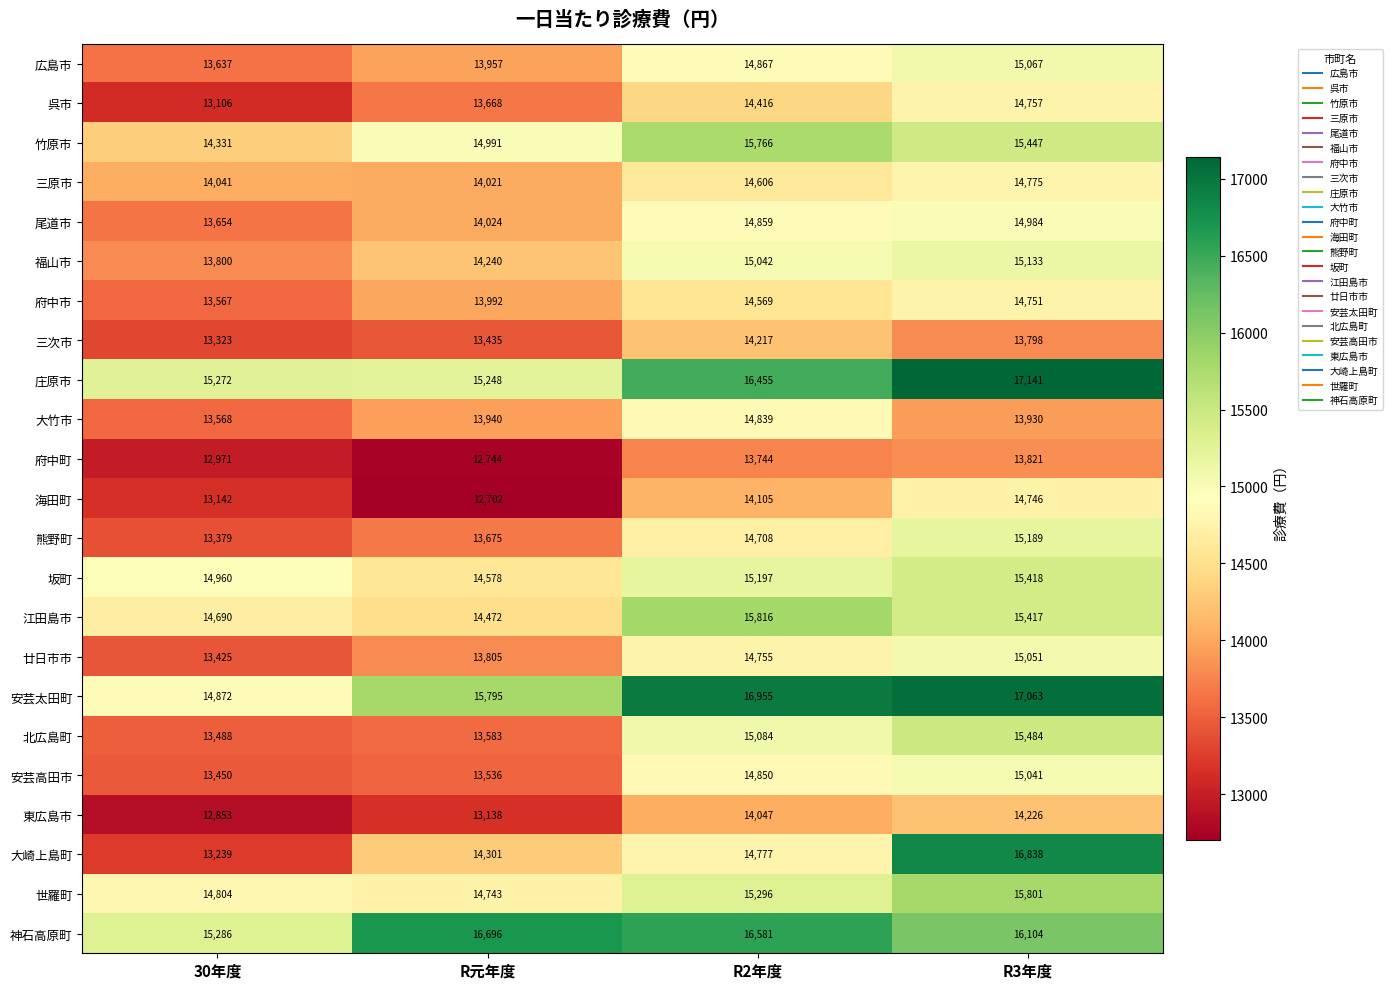

What is the difference between the second highest and second lowest values in the 広島市 series?

910